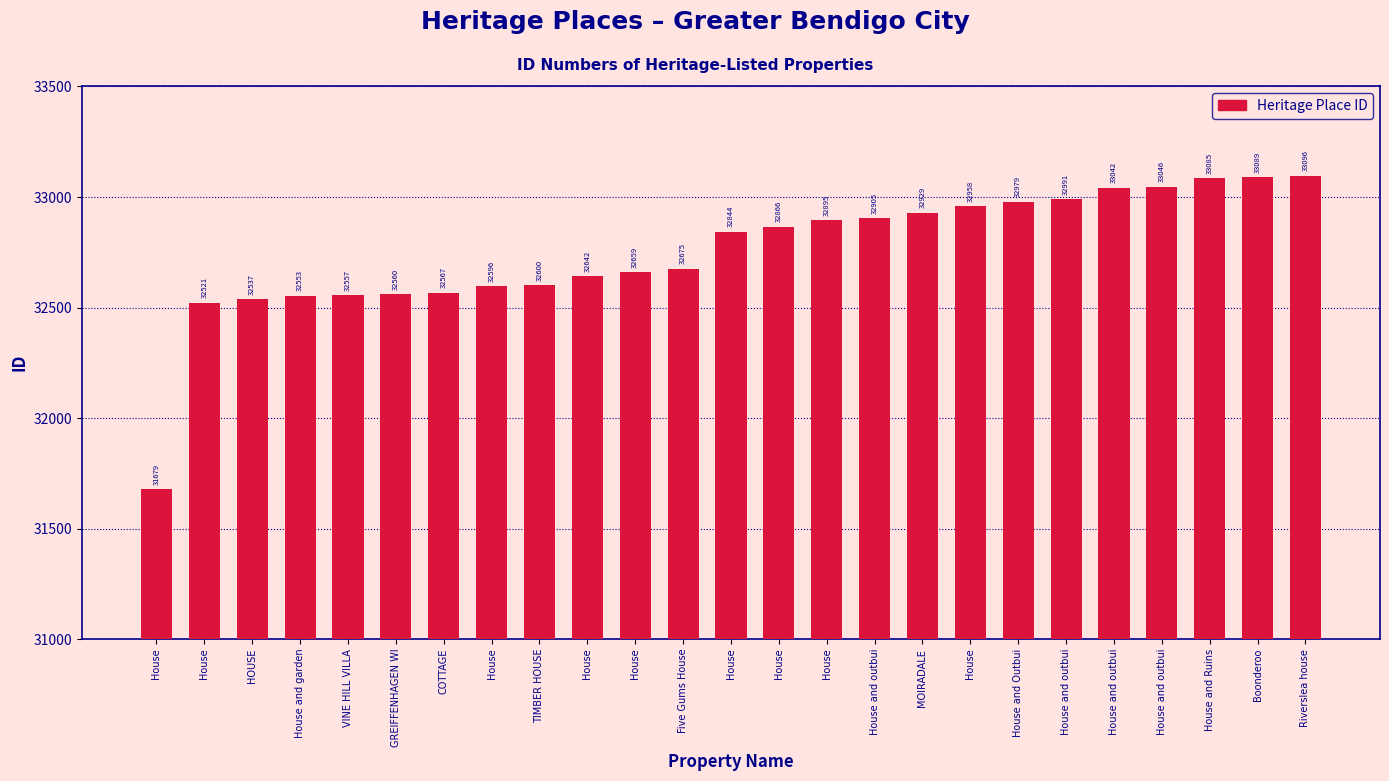

How many values are below 32844?

12